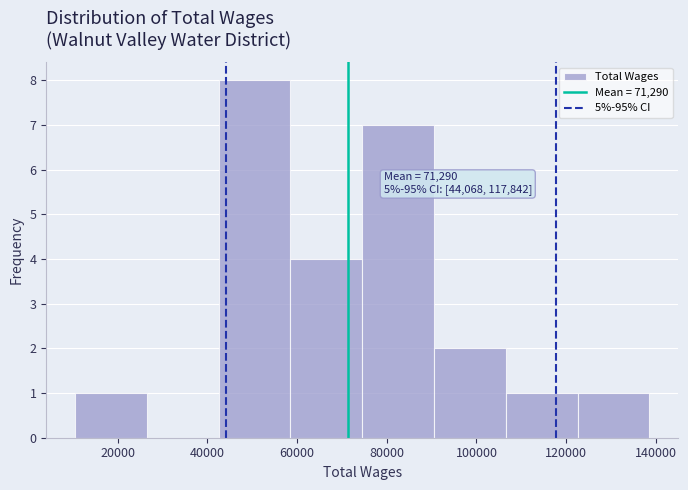

Over which range of the x-axis is the bar tallest?

42000 to 58000